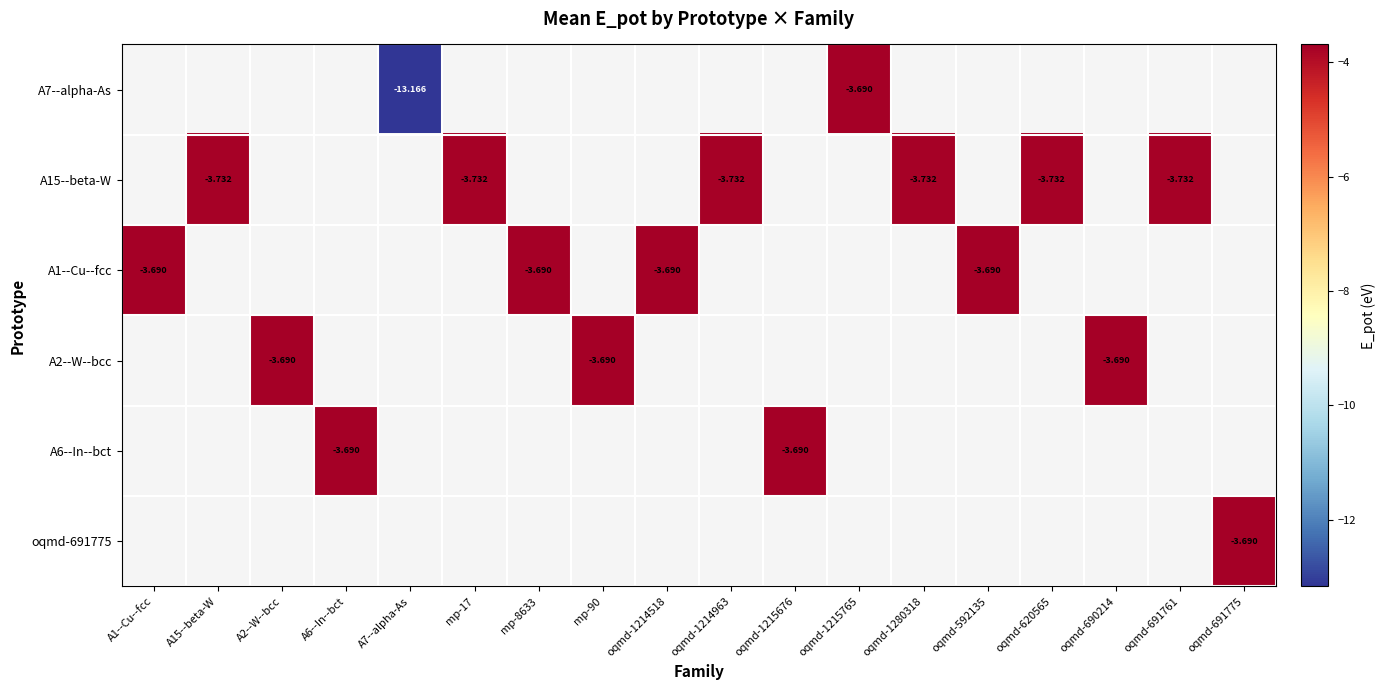

How many categories are shown in the chart?

18